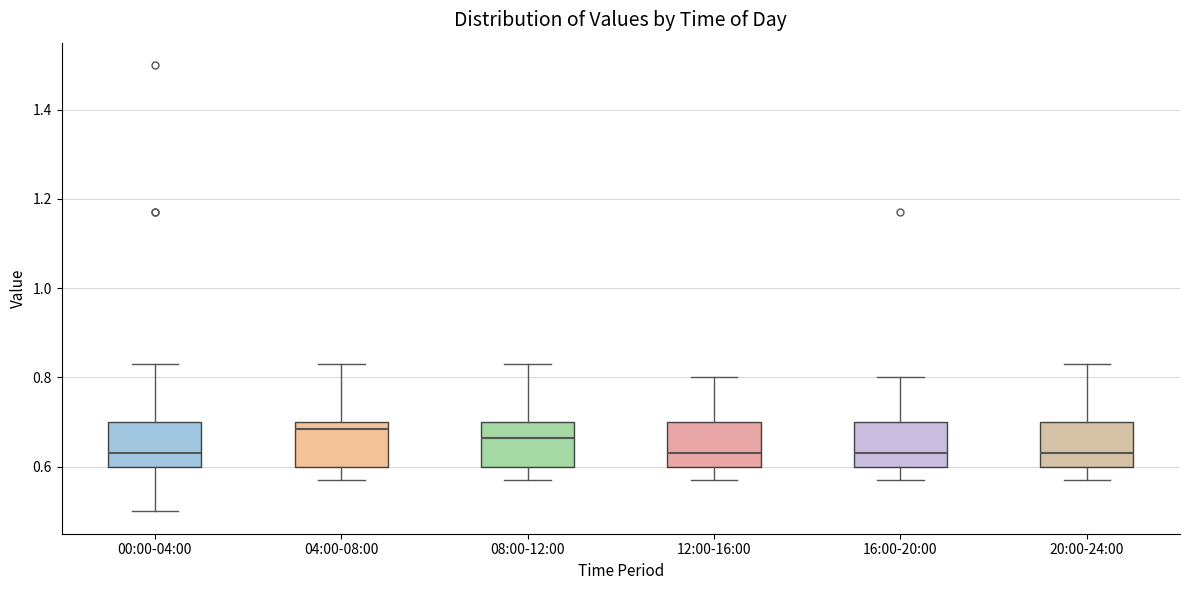

Where is the upper edge of the box for 08:00-12:00 on the y-axis? The values are not printed on the chart, so give them approximately, as read against the axis.

0.70